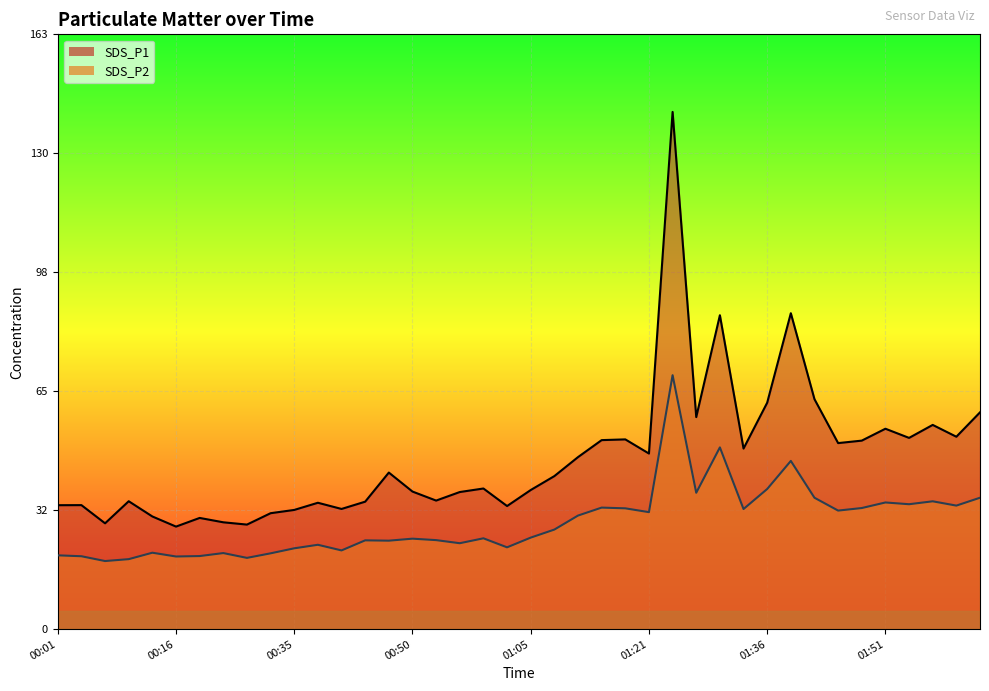

Reading right to left, list all the values displayed in this chart.

SDS_P1: 02:03=59.6	02:00=52.9	01:57=56.1	01:54=52.6	01:51=55.1	01:48=51.8	01:45=51.1	01:42=63.2	01:39=86.8	01:36=62.2	01:33=49.6	01:30=86.3	01:27=58.3	01:24=142.2	01:21=48.3	01:17=52.2	01:14=52.0	01:11=47.3	01:08=42.1	01:05=38.2	01:02=33.9	00:59=38.7	00:56=37.7	00:53=35.4	00:50=37.8	00:47=43.0	00:44=35.0	00:41=33.0	00:38=34.8	00:35=32.8	00:32=31.9	00:29=28.8	00:23=29.4	00:20=30.6	00:16=28.2	00:13=31.0	00:10=35.2	00:07=29.1	00:04=34.1	00:01=34.1
SDS_P2: 02:03=36.1	02:00=34.0	01:57=35.1	01:54=34.4	01:51=34.8	01:48=33.3	01:45=32.6	01:42=36.1	01:39=46.2	01:36=38.5	01:33=33.0	01:30=50.0	01:27=37.5	01:24=69.8	01:21=32.2	01:17=33.2	01:14=33.4	01:11=31.2	01:08=27.4	01:05=25.2	01:02=22.5	00:59=25.0	00:56=23.6	00:53=24.5	00:50=24.9	00:47=24.3	00:44=24.4	00:41=21.6	00:38=23.2	00:35=22.2	00:32=20.9	00:29=19.6	00:23=20.9	00:20=20.1	00:16=20.0	00:13=21.0	00:10=19.2	00:07=18.7	00:04=20.1	00:01=20.3